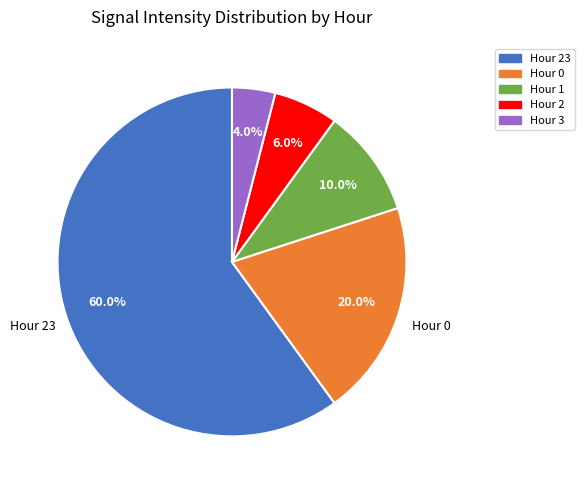

Does any single category account for the majority?

Yes